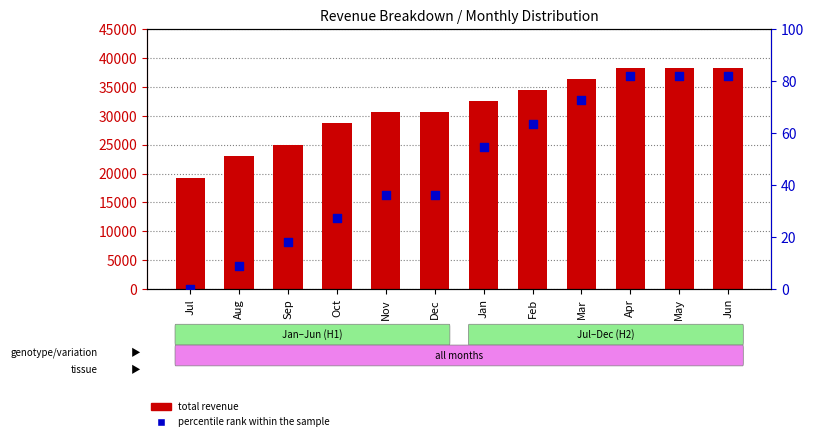

Which series contains the lowest Y value?

percentile rank within the sample